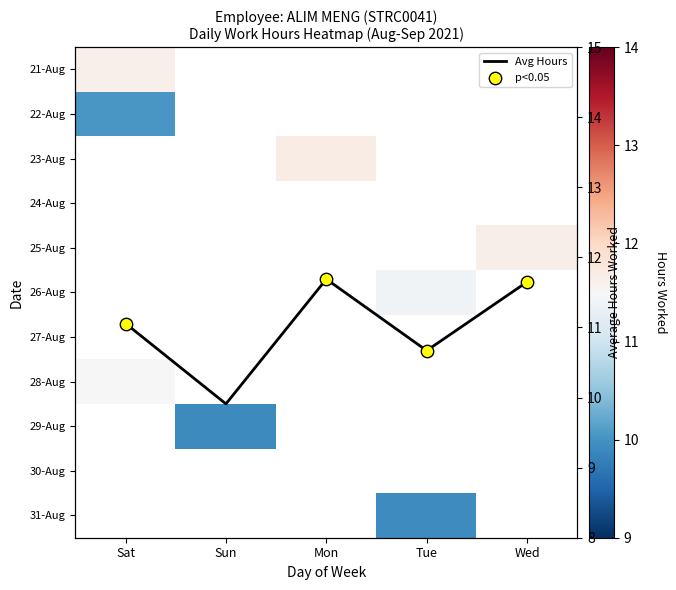

The 21-Aug series shows 6.6 at Sat. True or false?

False